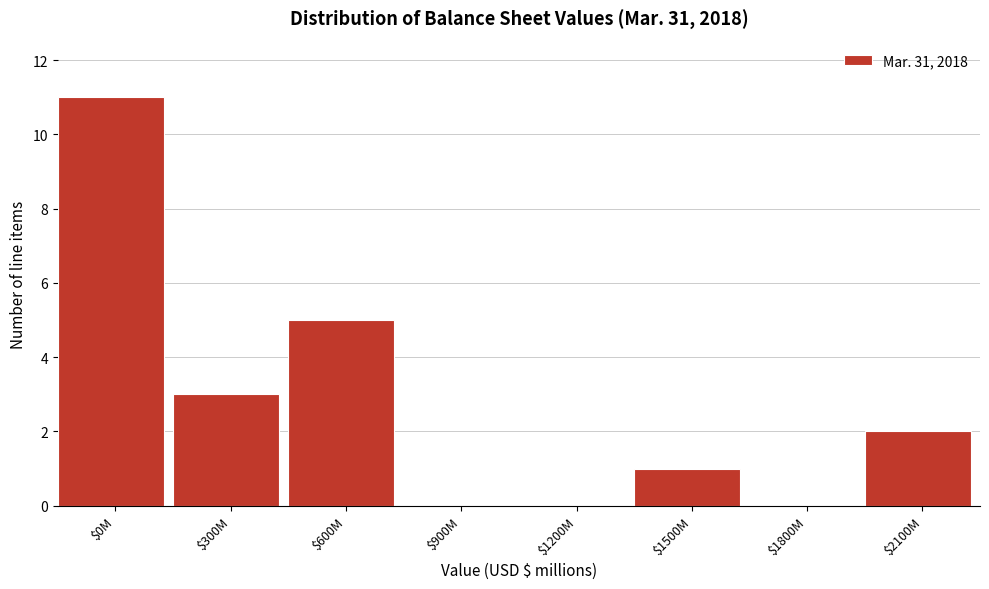

The chart shows a value of 0 at $1200M. True or false?

True